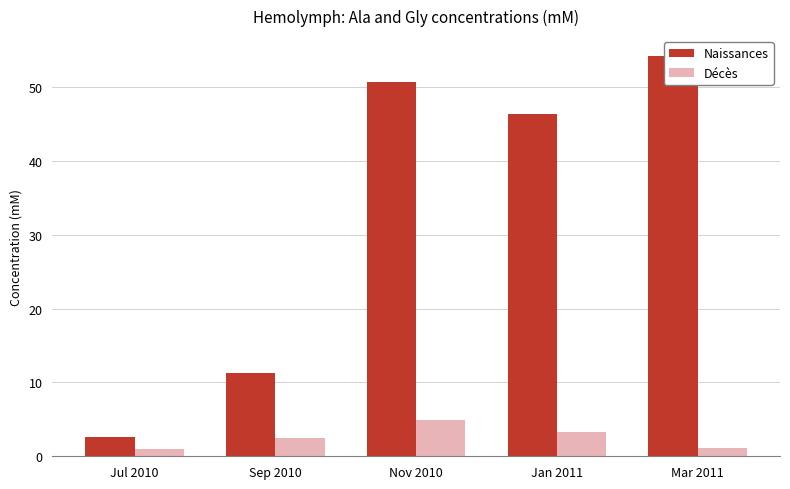

Rank the series by their average value, from lowest to highest.

Décès, Naissances